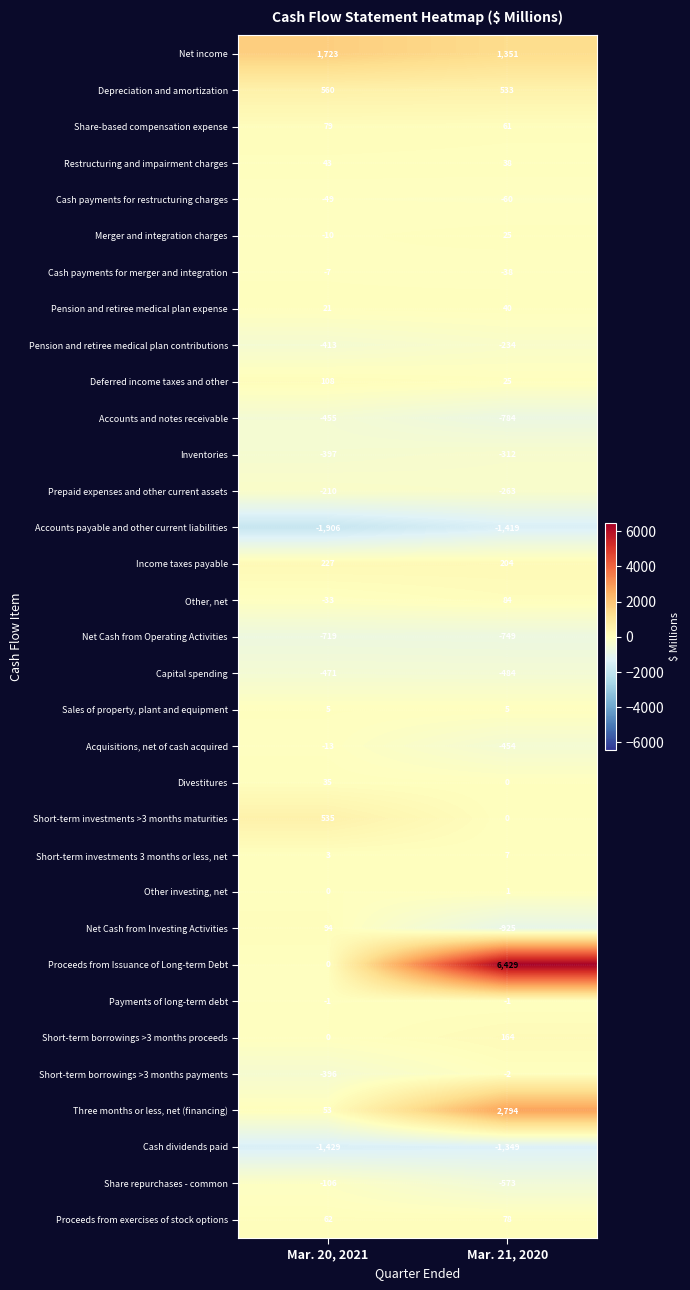

How many data points does each series have?

2